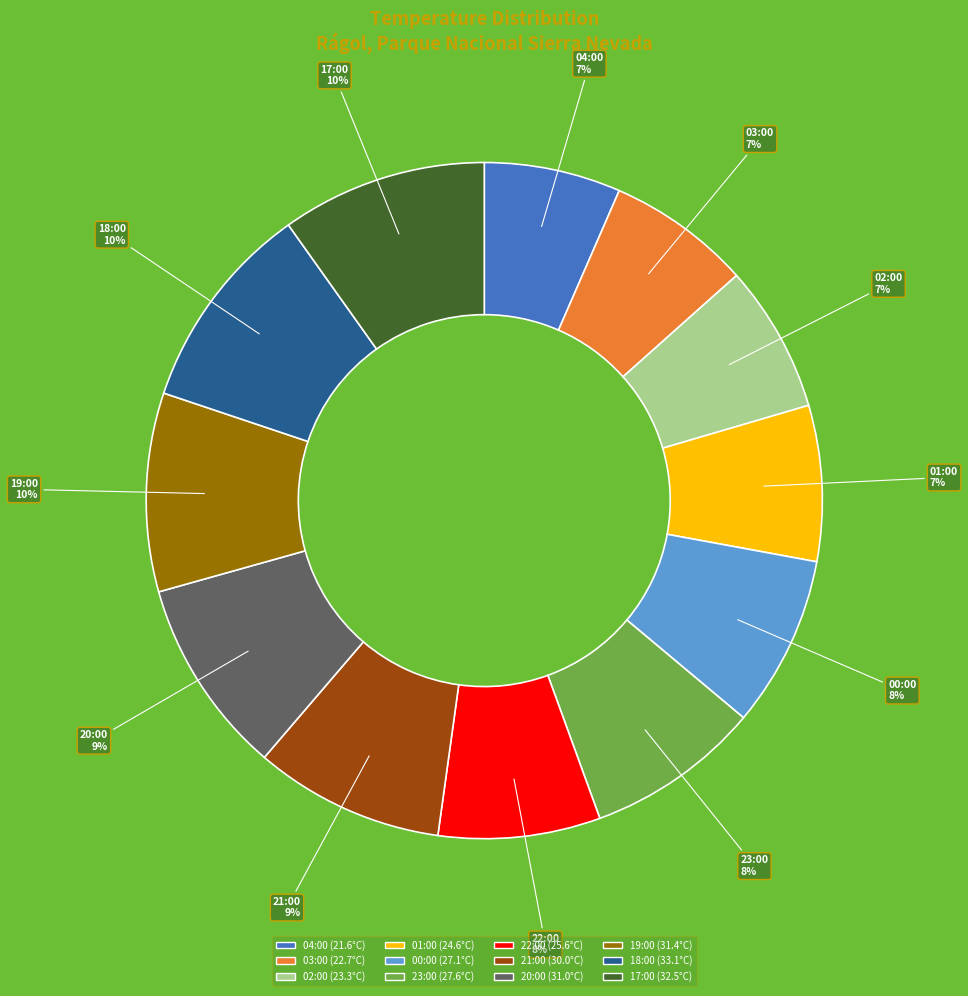

Is the sum of 04:00 and 19:00 greater than half?

No